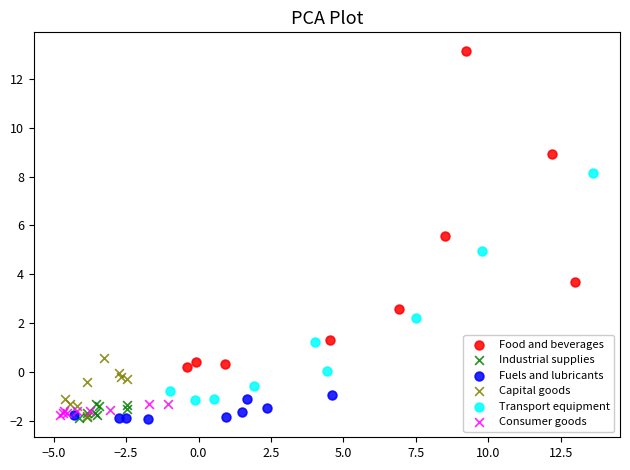

Which series has the largest Y range (max minus min)?

Food and beverages